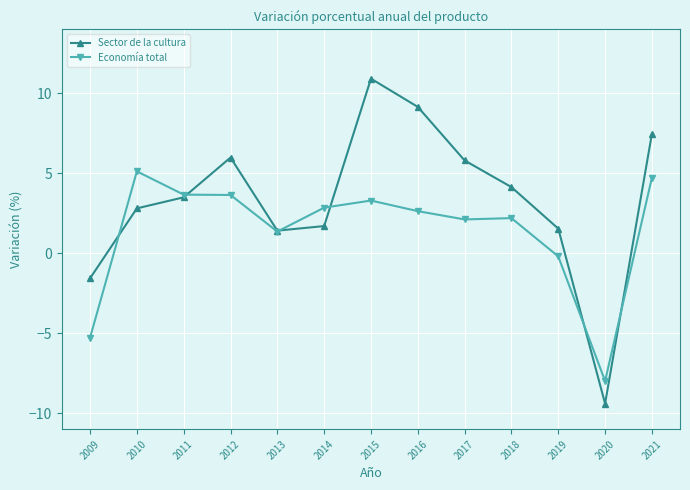

Rank the series by their maximum value, from lowest to highest.

Economía total, Sector de la cultura